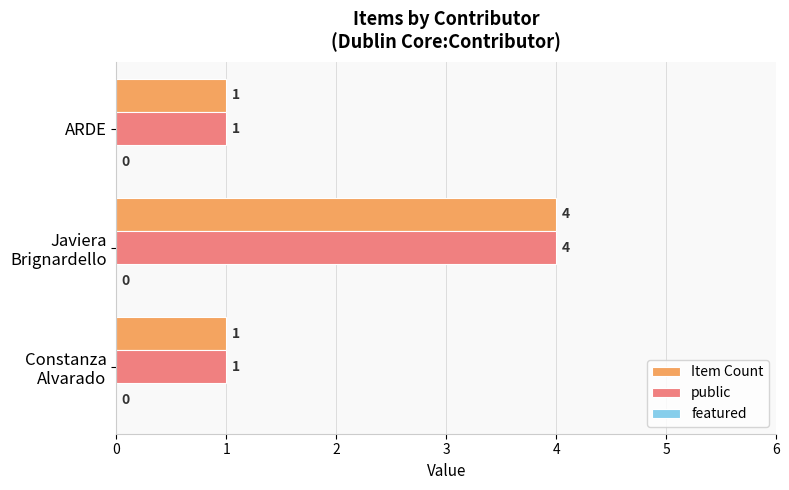

Which label corresponds to the largest value in the chart?

Javiera
Brignardello